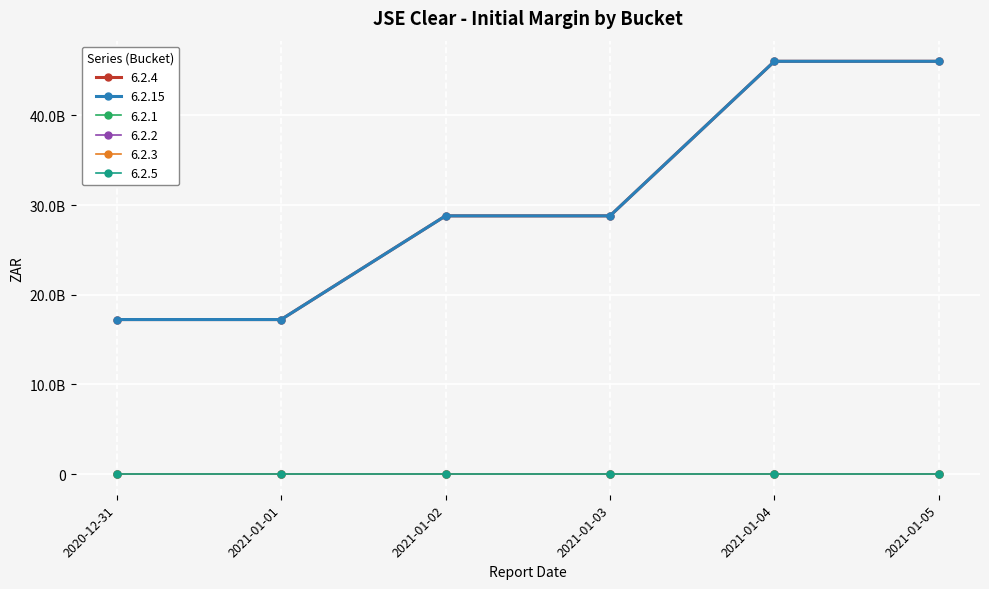

True or false: 6.2.15 and 6.2.5 cross at least once.

False